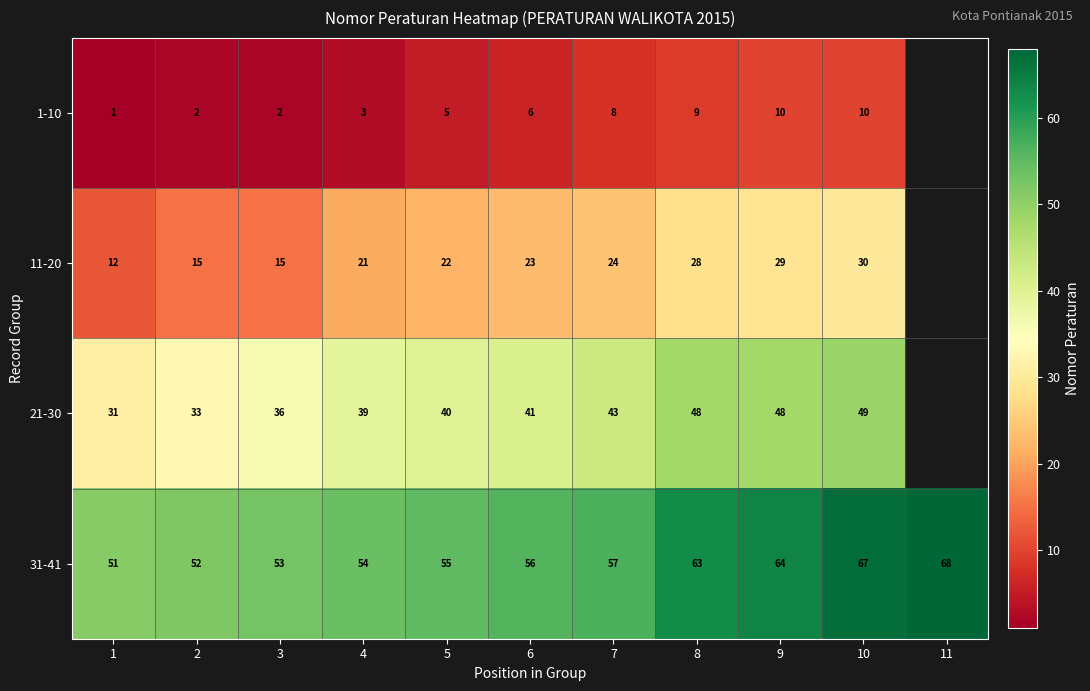

The value of 11-20 at 5 is 9. True or false?

False